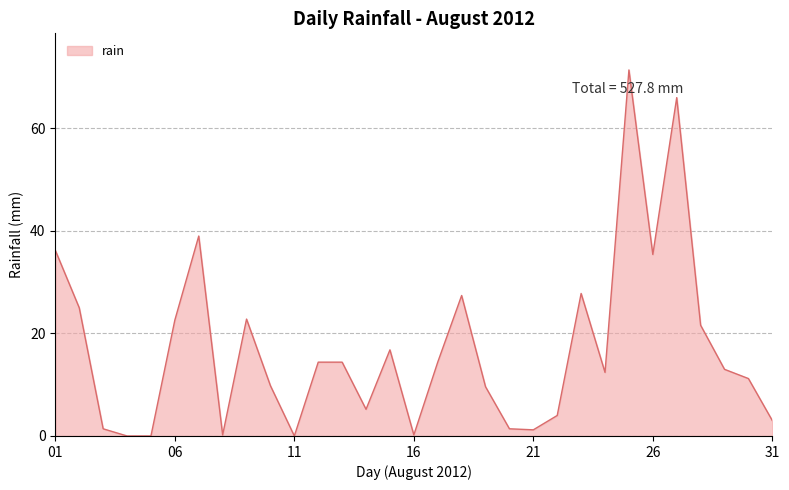

What is the maximum value shown in the chart?

71.4